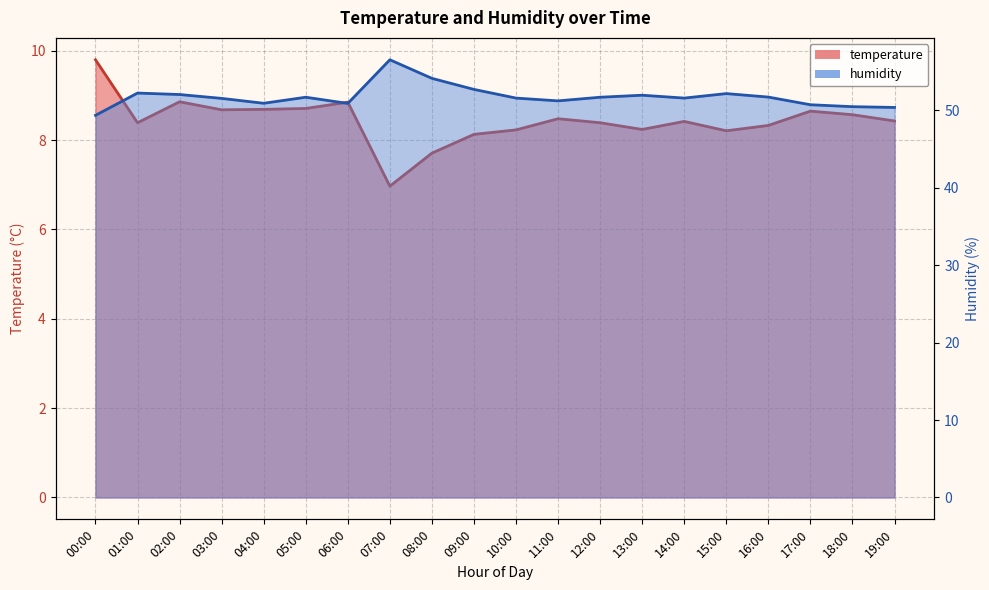

Does the chart have visible grid lines?

Yes